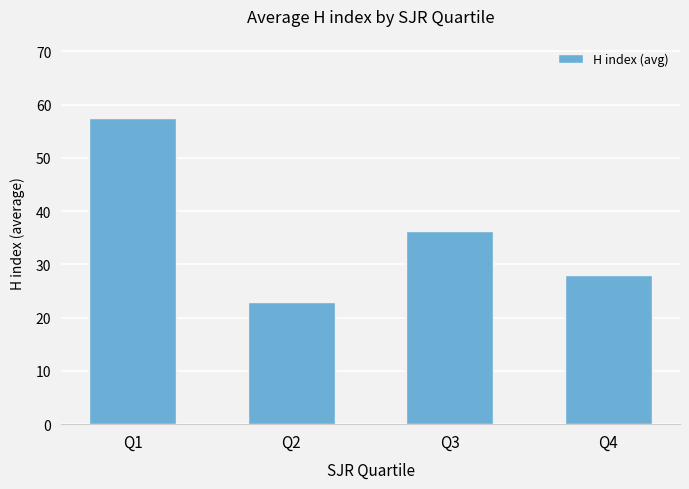

Count the number of data series in this chart.

1